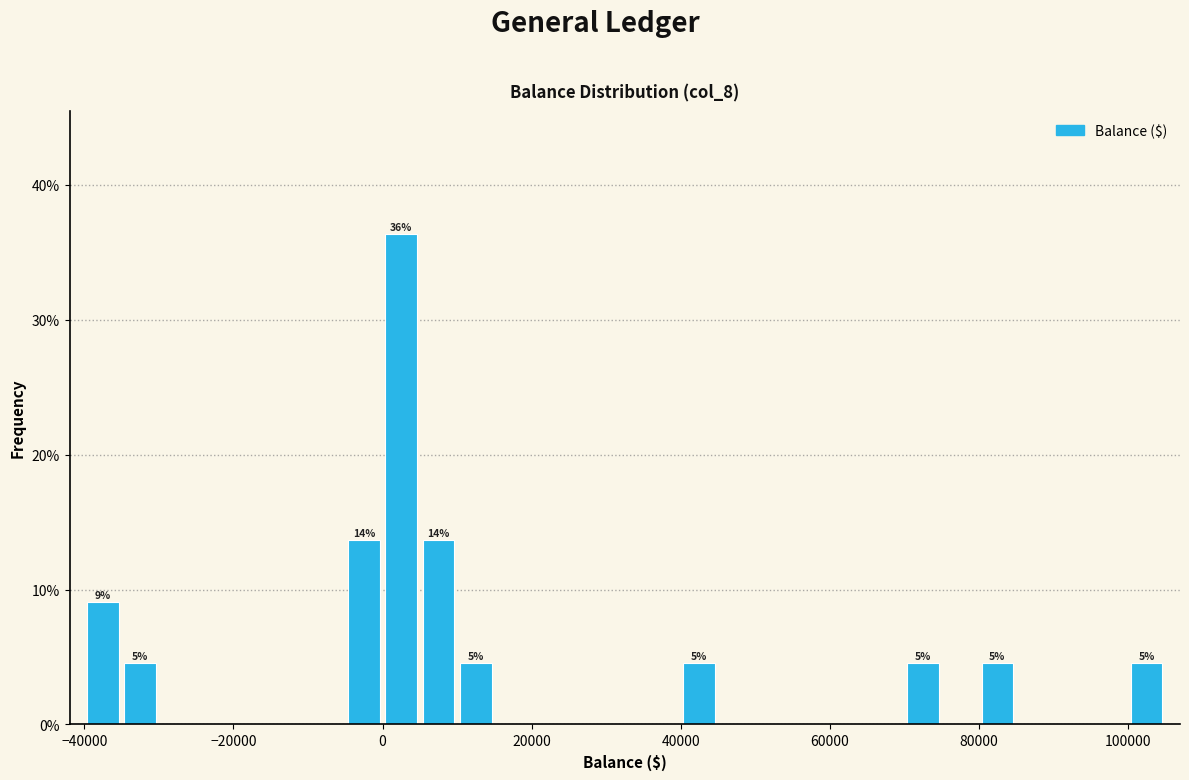

Read against the x-axis, roughly where is the centre of the tallest bar?

2000